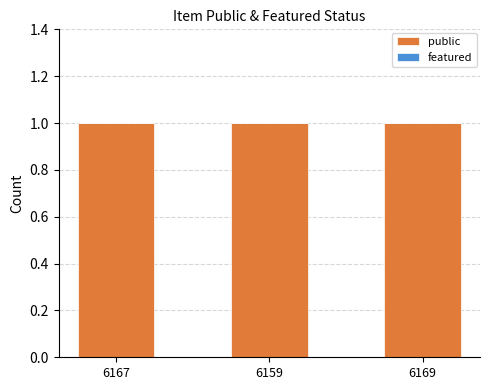

List the series in order of their overall mean, highest first.

public, featured